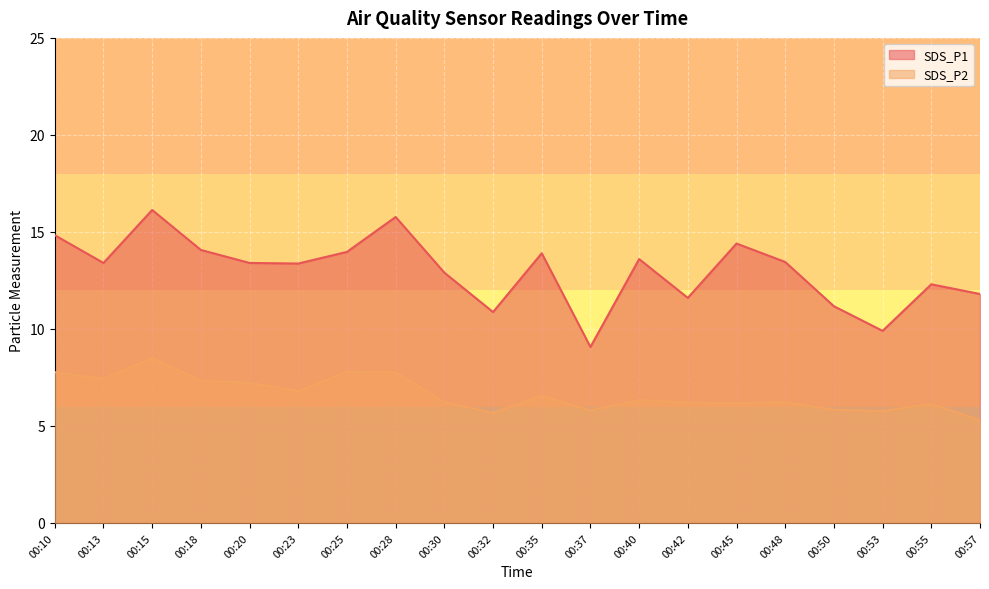

Does the chart display data point markers on the line(s)?

No